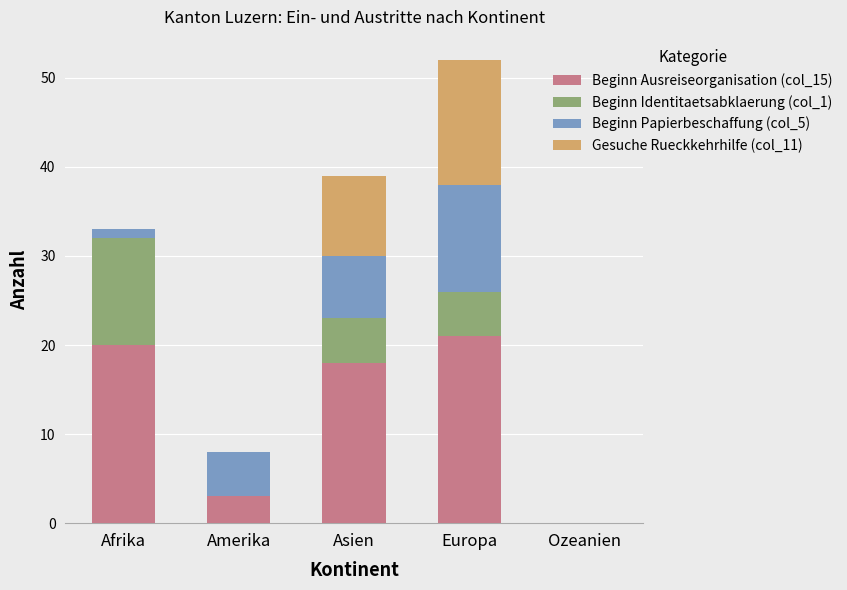

What is the sum of all Beginn Ausreiseorganisation (col_15) values?

62